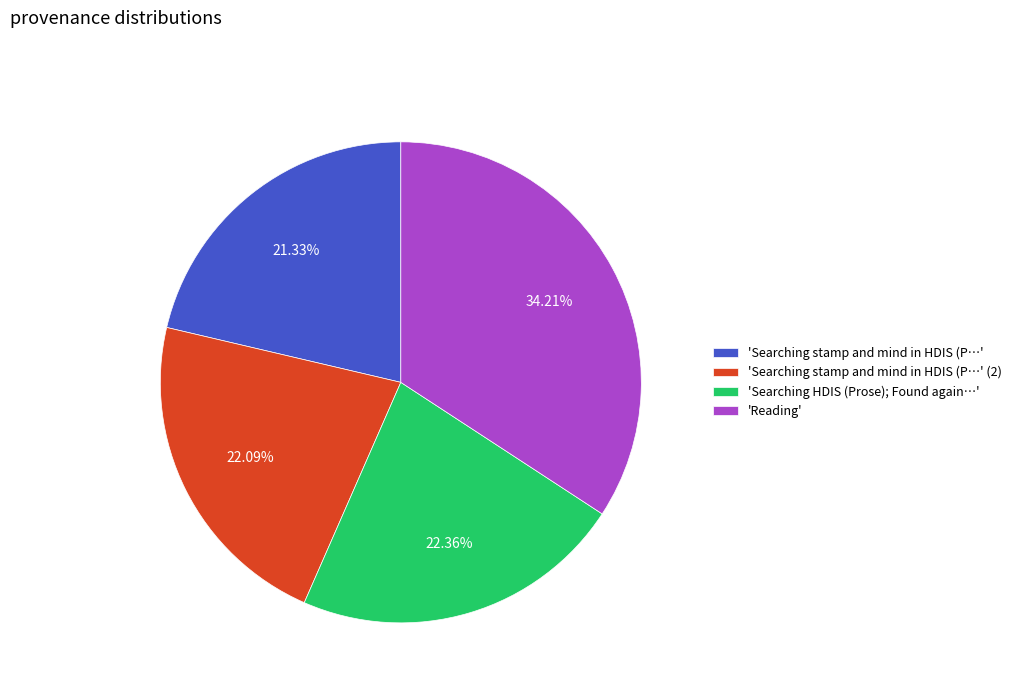

How many segments does this pie chart have?

4